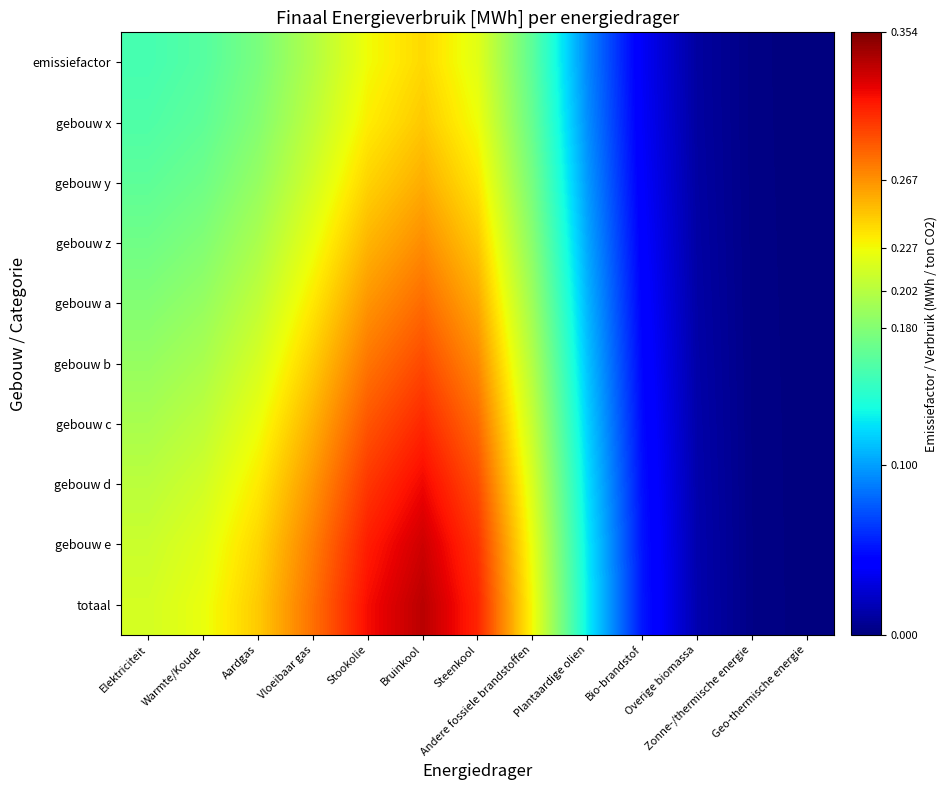

Between Bruinkool and Zonne-/thermische energie, which series saw the biggest shift?

totaal